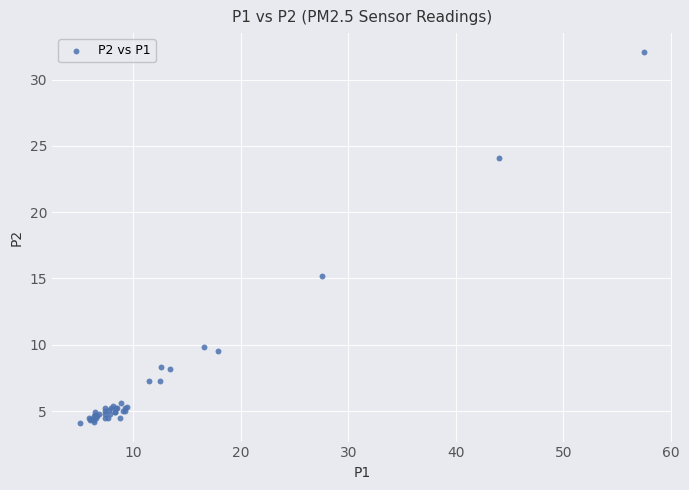

What Y value in the scatter plot is closest to 18?

15.2